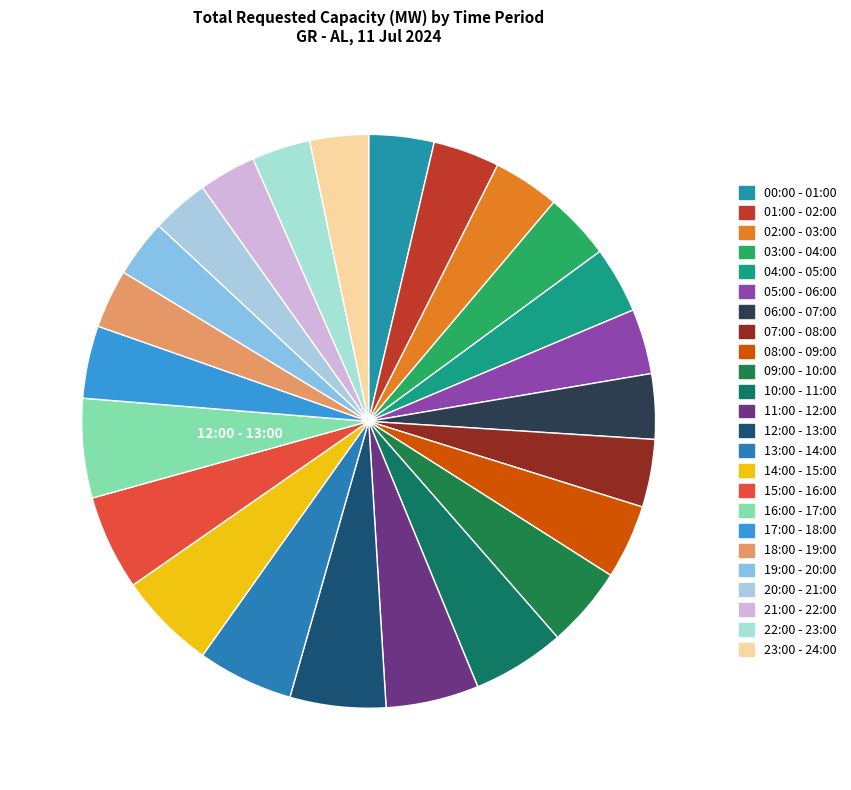

The 21:00 - 22:00 slice represents 3% of the pie. True or false?

True